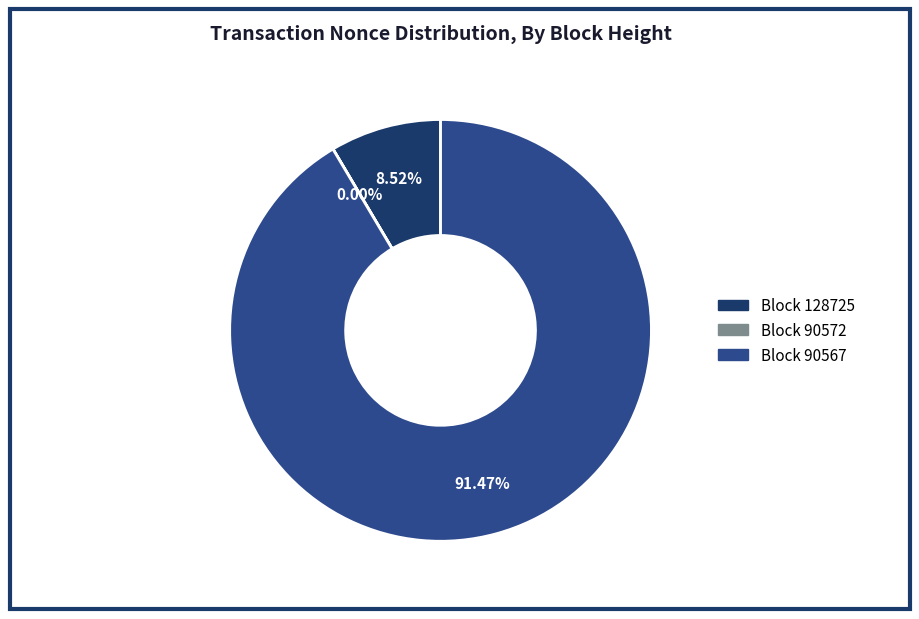

To the nearest percent, what is the difference between the largest and smallest slice percentages?

91%